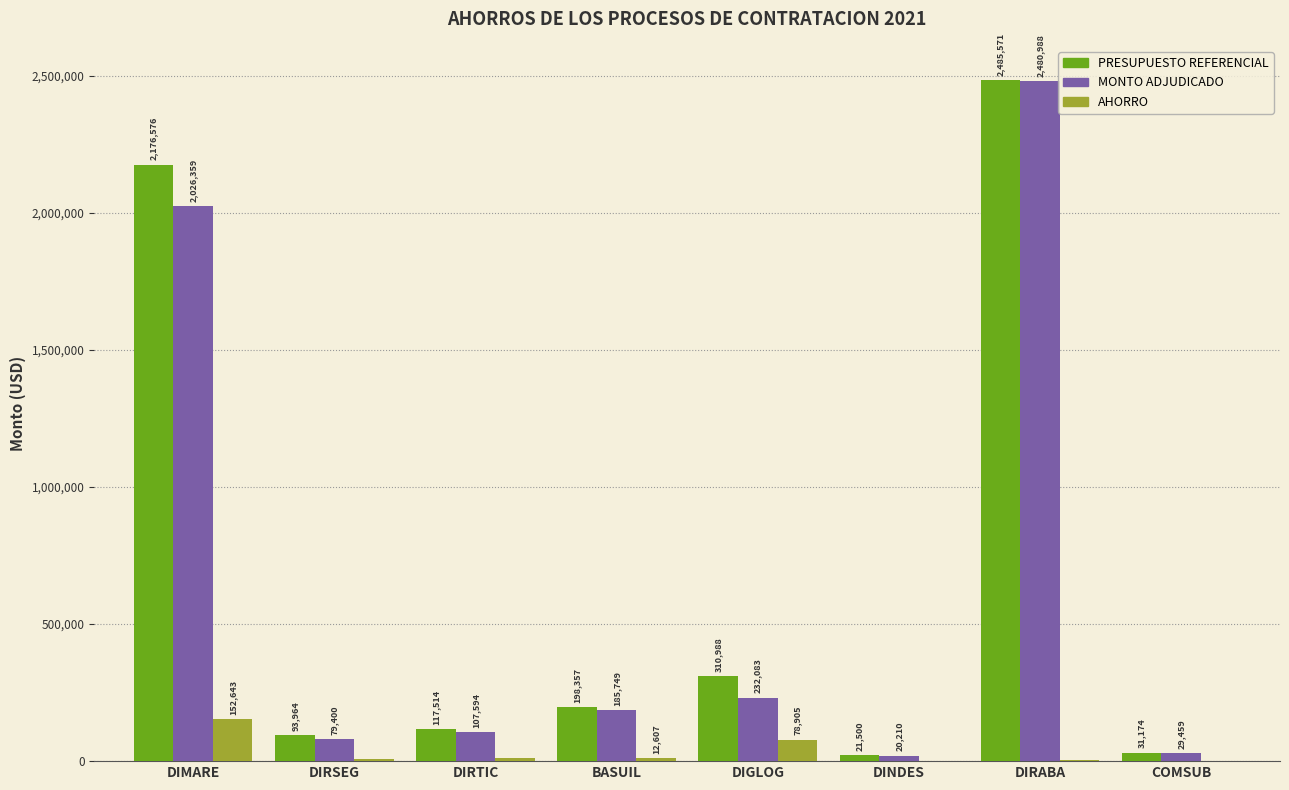

What value does the MONTO ADJUDICADO series have at DIRABA?

2480988.4